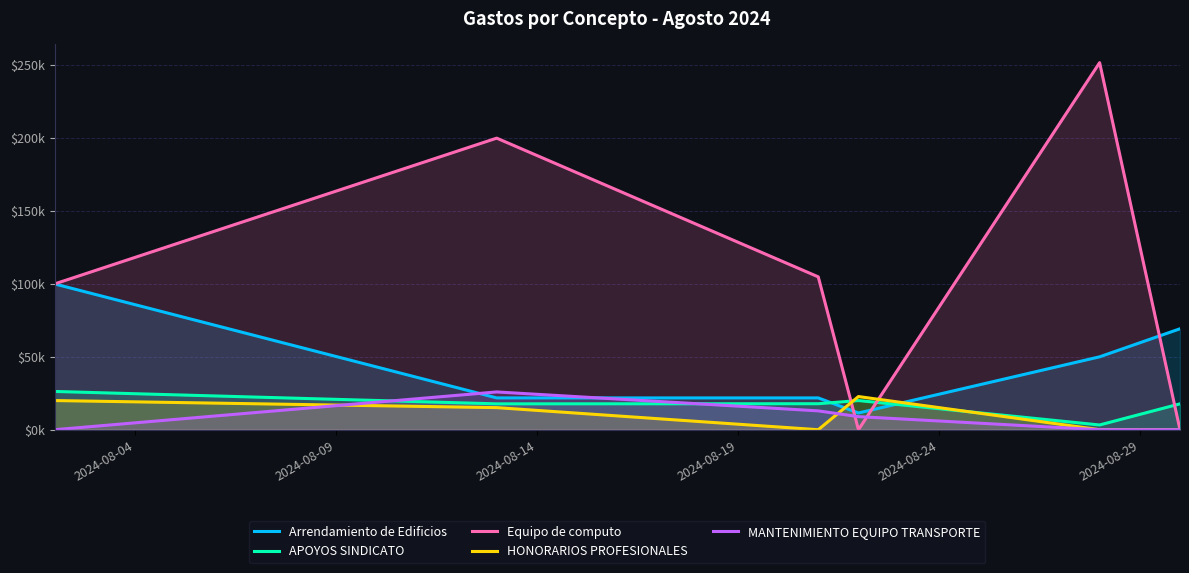

The value of HONORARIOS PROFESIONALES at 2024-08-29 is -14554.0. True or false?

False